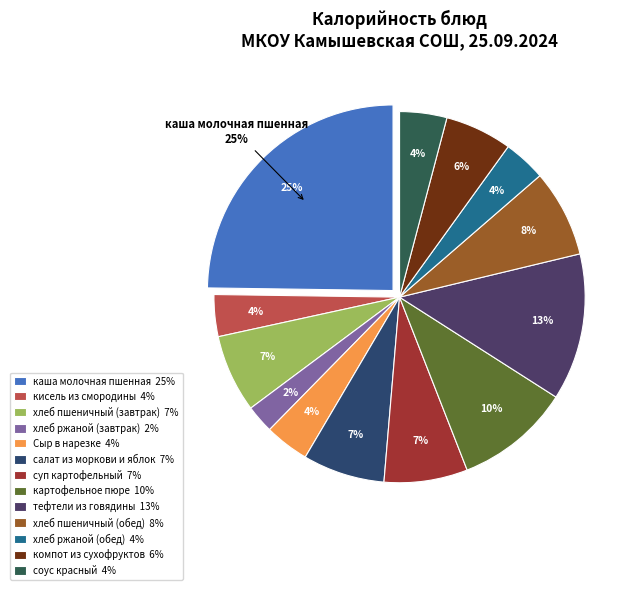

Do салат из моркови и яблок and соус красный together represent more than half of the pie?

No